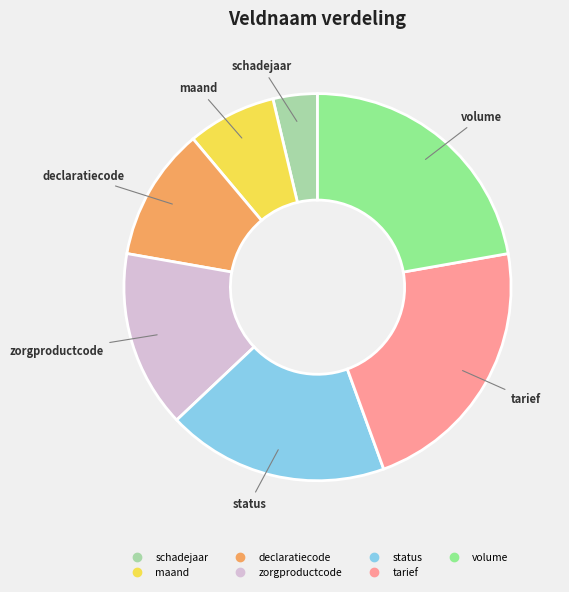

Does any single category account for the majority?

No